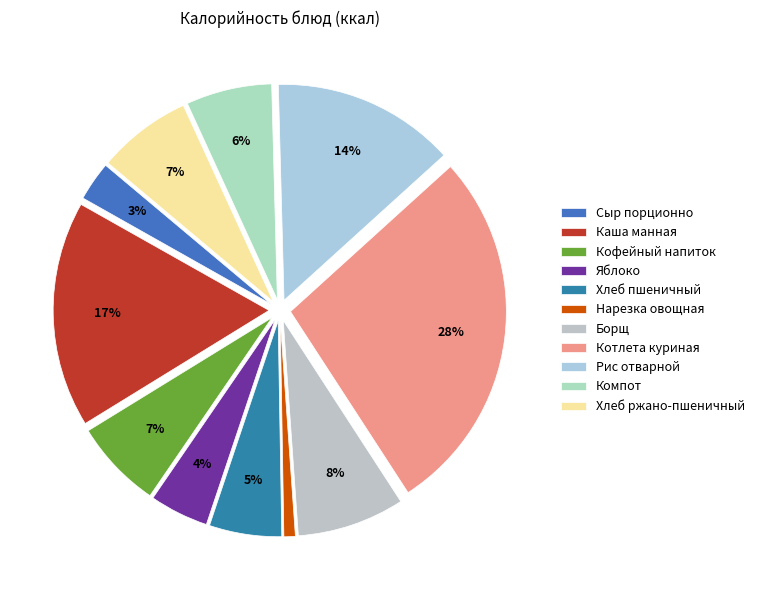

What is the change in value from Кофейный напиток to Яблоко?

-29